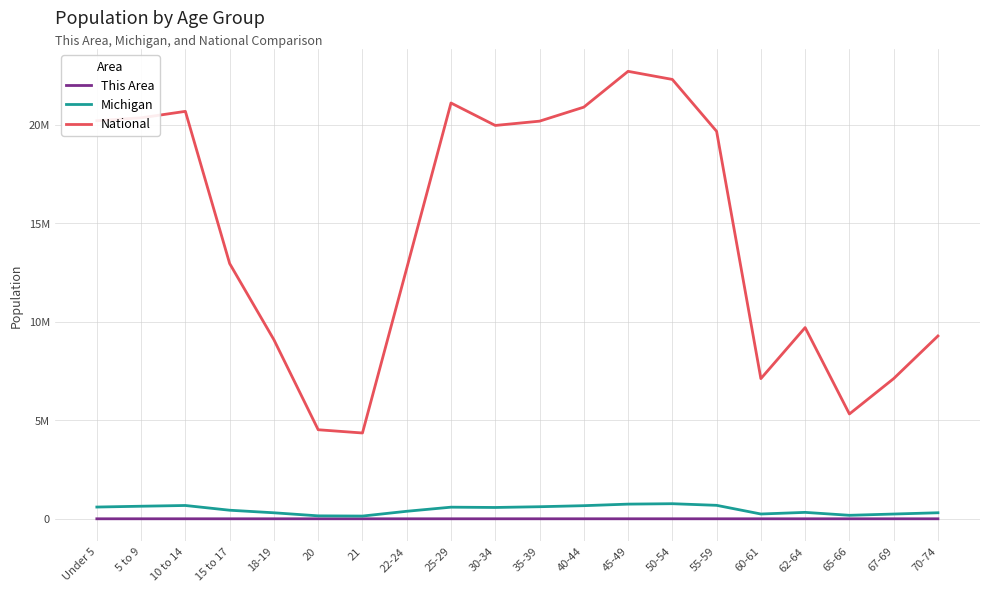

What is the difference between the This Area values at 35-39 and 15 to 17?

28